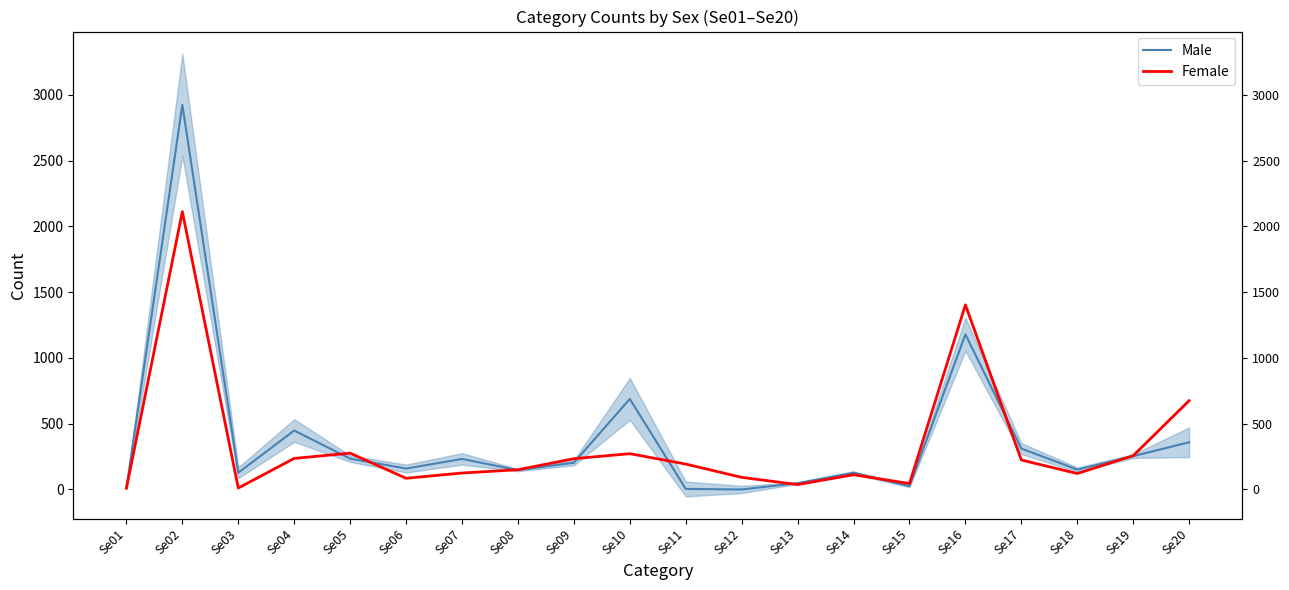

How many values in the Female series exceed 193?

9